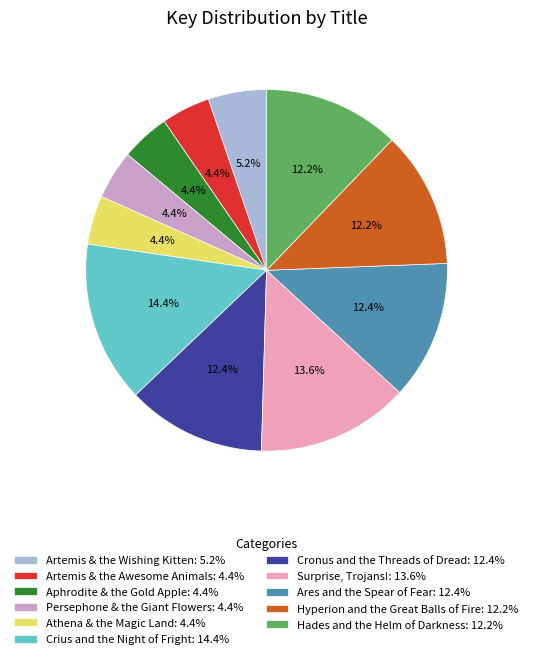

How many segments does this pie chart have?

11